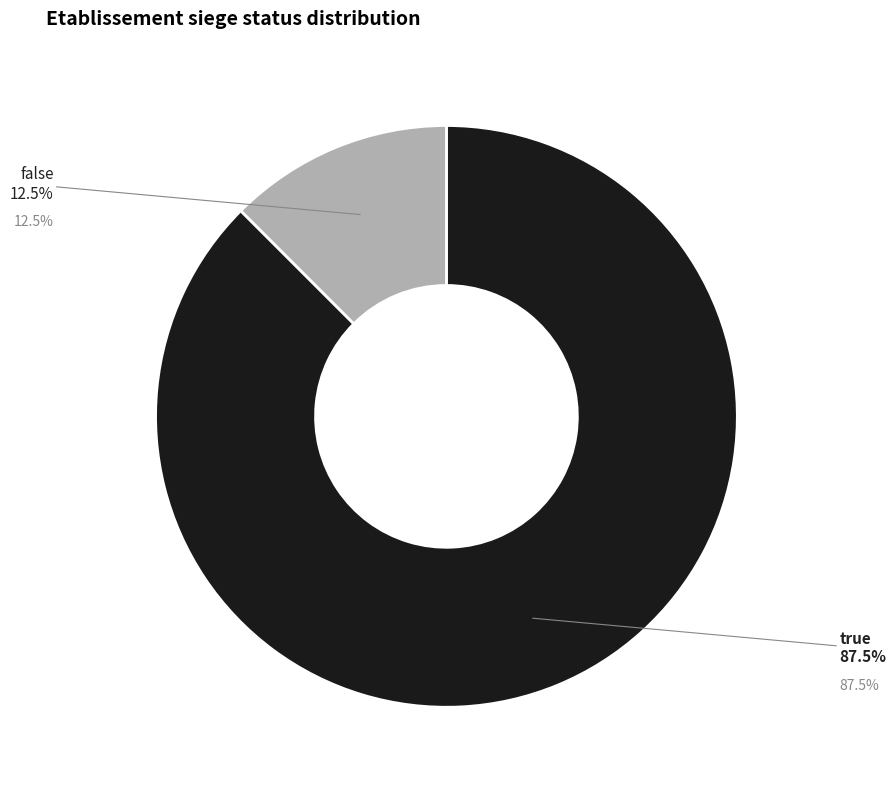

What is the largest slice in the pie chart?

true